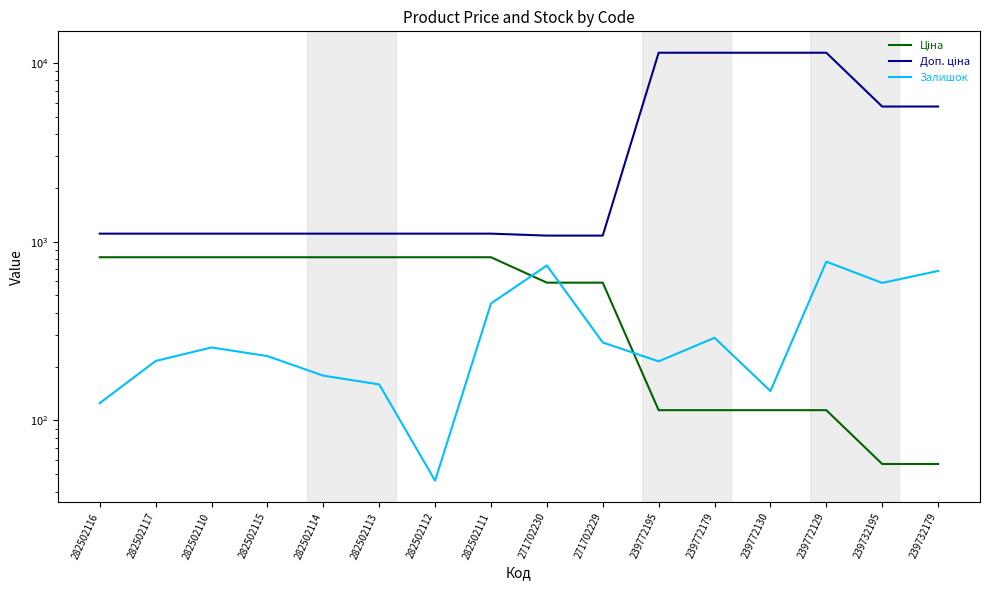

Is this an area chart (filled region under the line)?

No